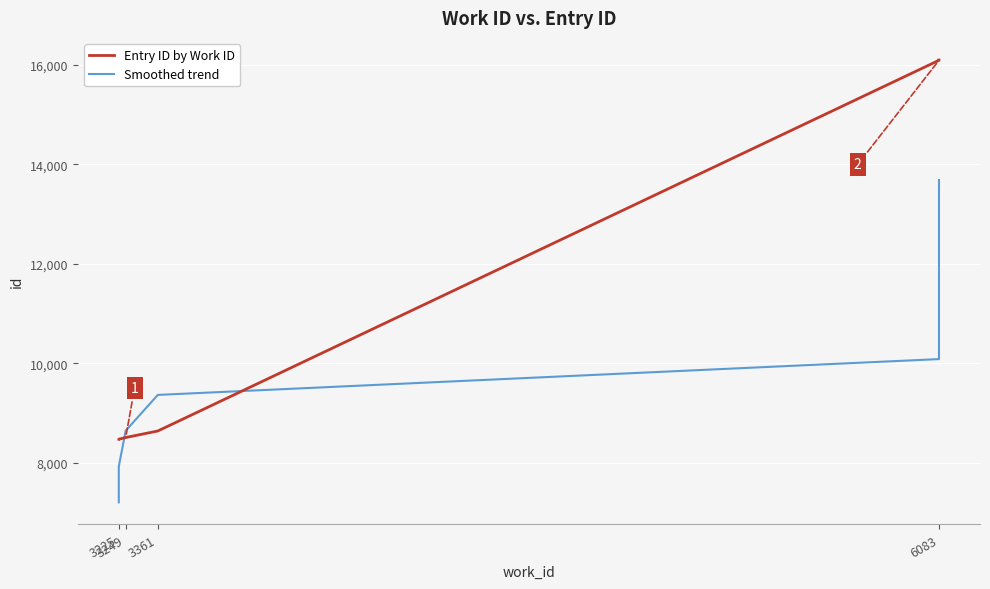

How many data points in Smoothed trend are less than 10802?

5